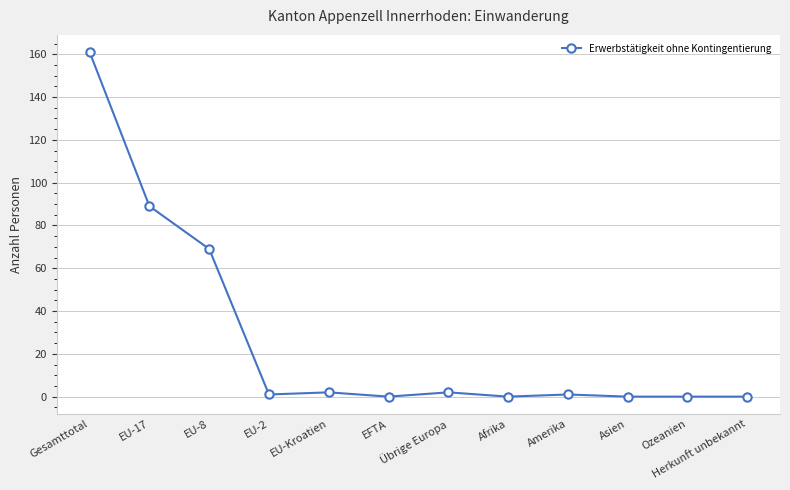

Reading left to right, what are all the values shown in this chart?

Gesamttotal=161	EU-17=89	EU-8=69	EU-2=1	EU-Kroatien=2	EFTA=0	Übrige Europa=2	Afrika=0	Amerika=1	Asien=0	Ozeanien=0	Herkunft unbekannt=0